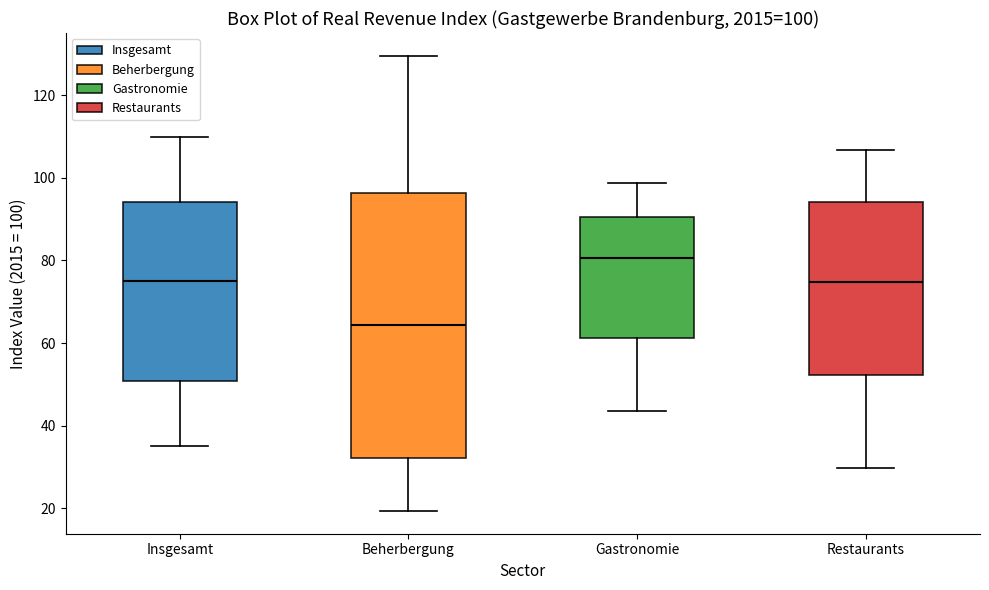

Which box has the highest median line?

Gastronomie